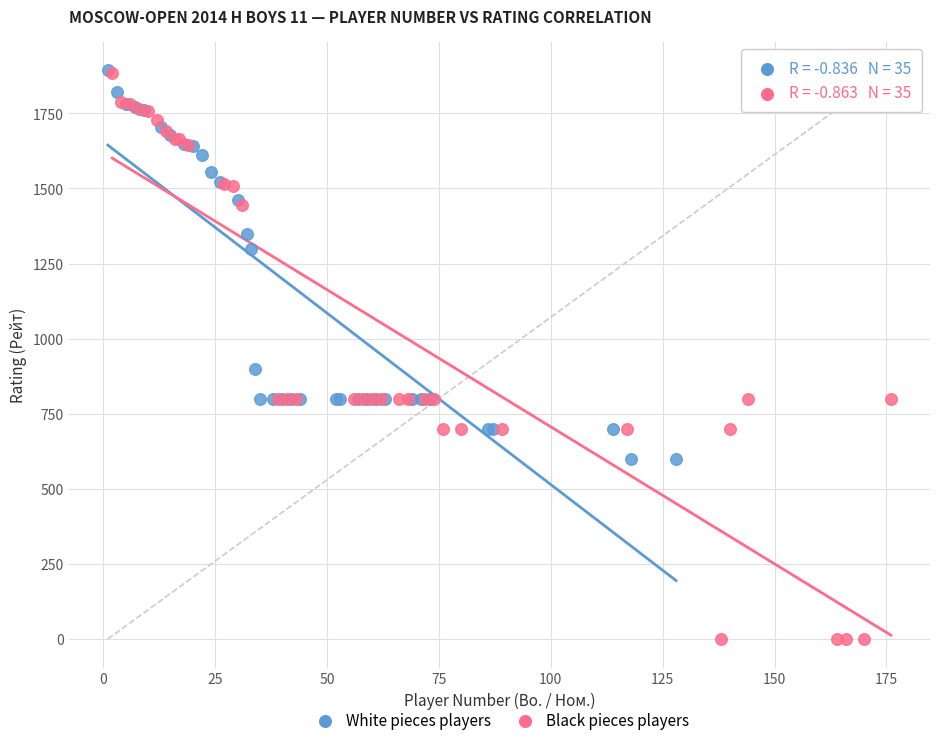

Which series has the widest spread of Y values?

Black pieces players